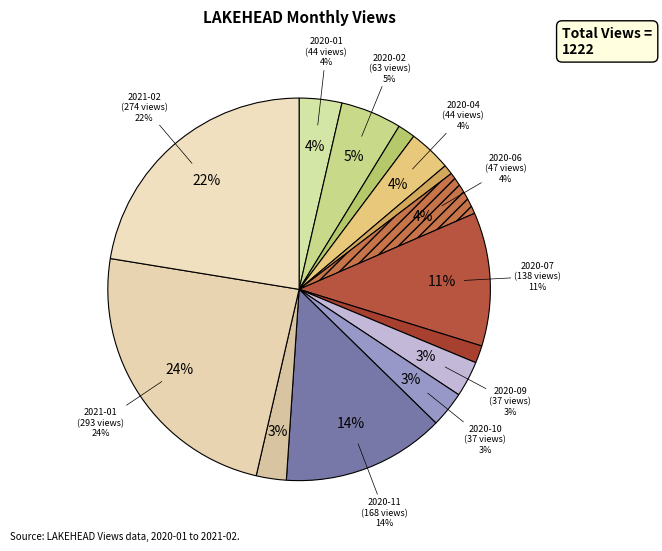

To the nearest percent, what portion does 2020-02 represent?

5%